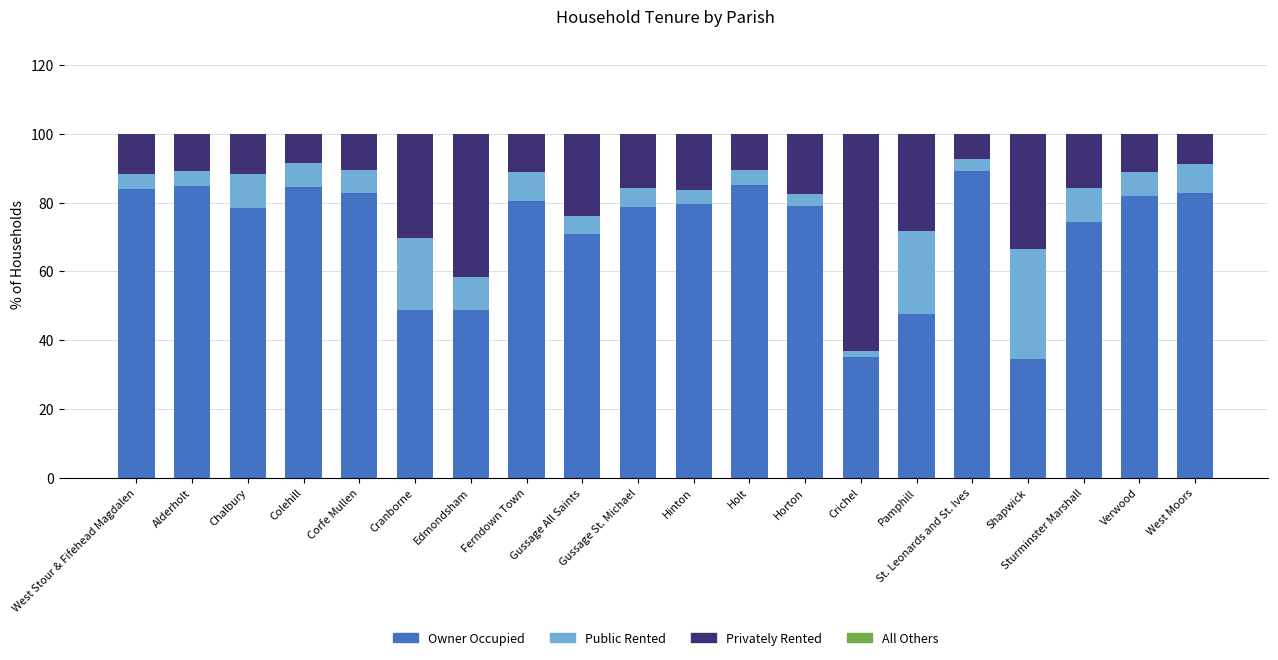

What is the maximum value for Owner Occupied?

89.3